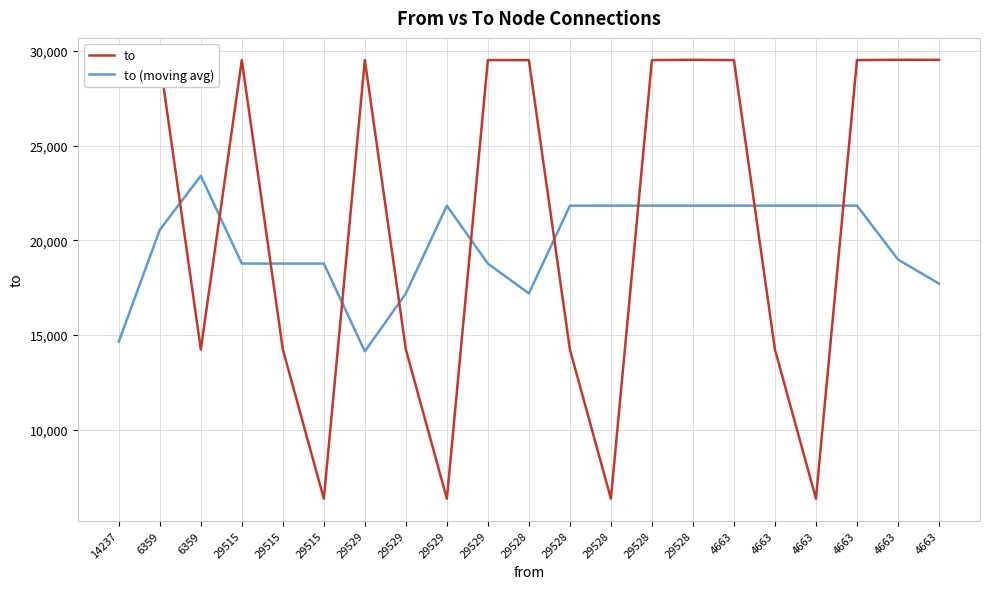

Count the number of categories in the chart.

21